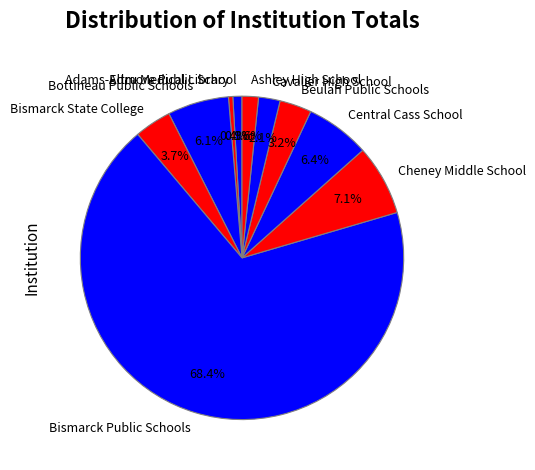

To the nearest percent, what is the difference between the Beulah Public Schools and Altru Medical Library slice percentages?

3%